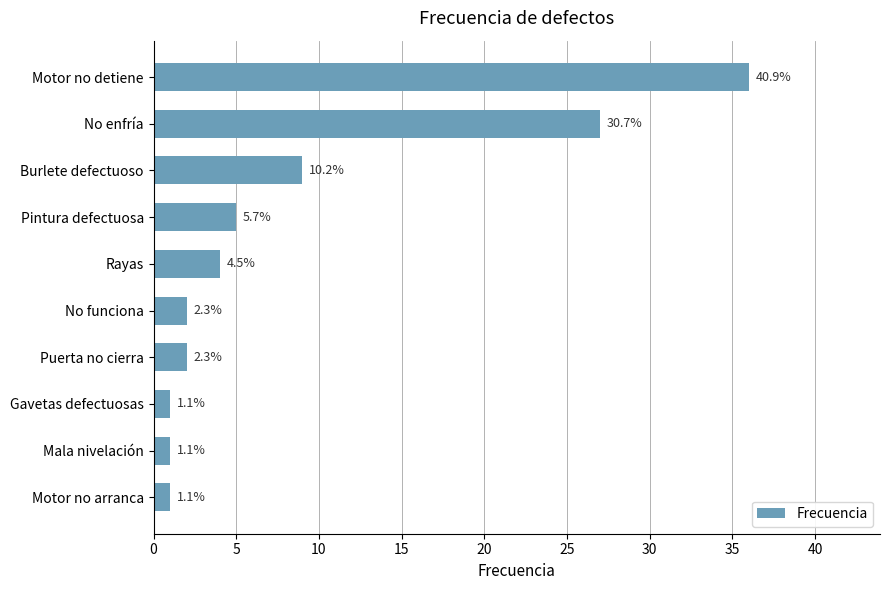

How many bars are there in total?

10